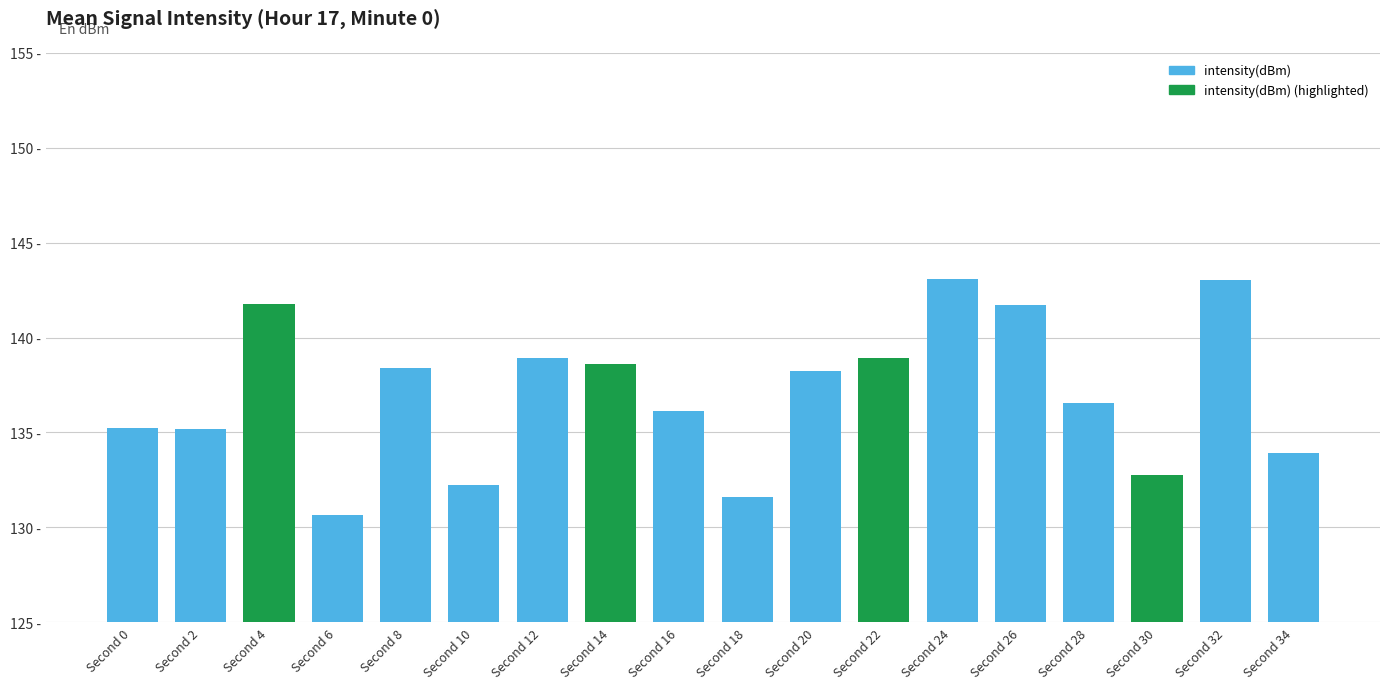

Which category has the lowest value across all series?

Second 6